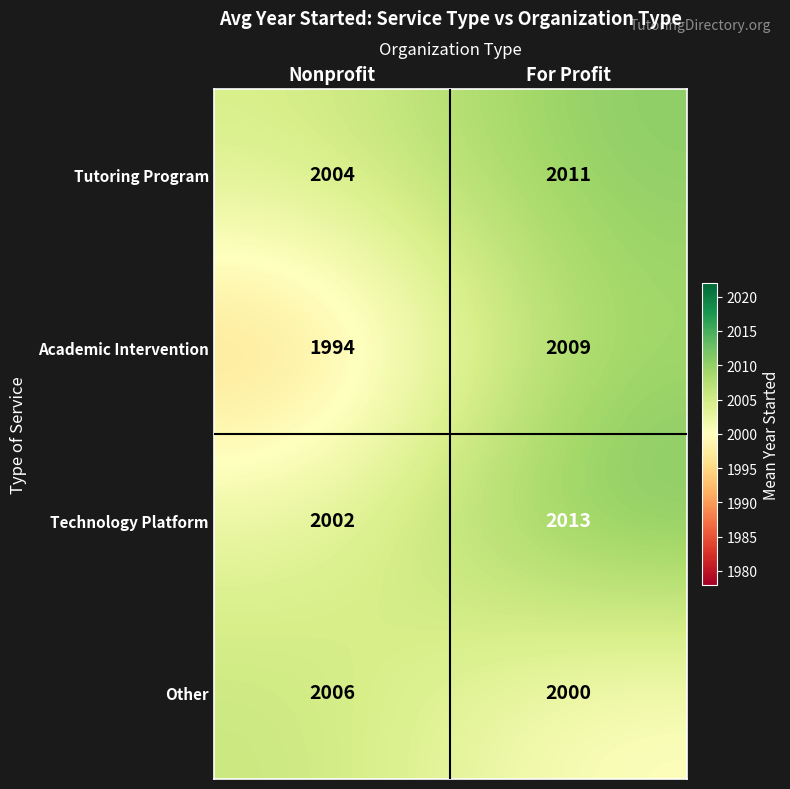

Reading left to right, extract all data points from this chart.

Tutoring Program: 2004	2011
Academic Intervention: 1994	2009
Technology Platform: 2002	2013
Other: 2006	2000